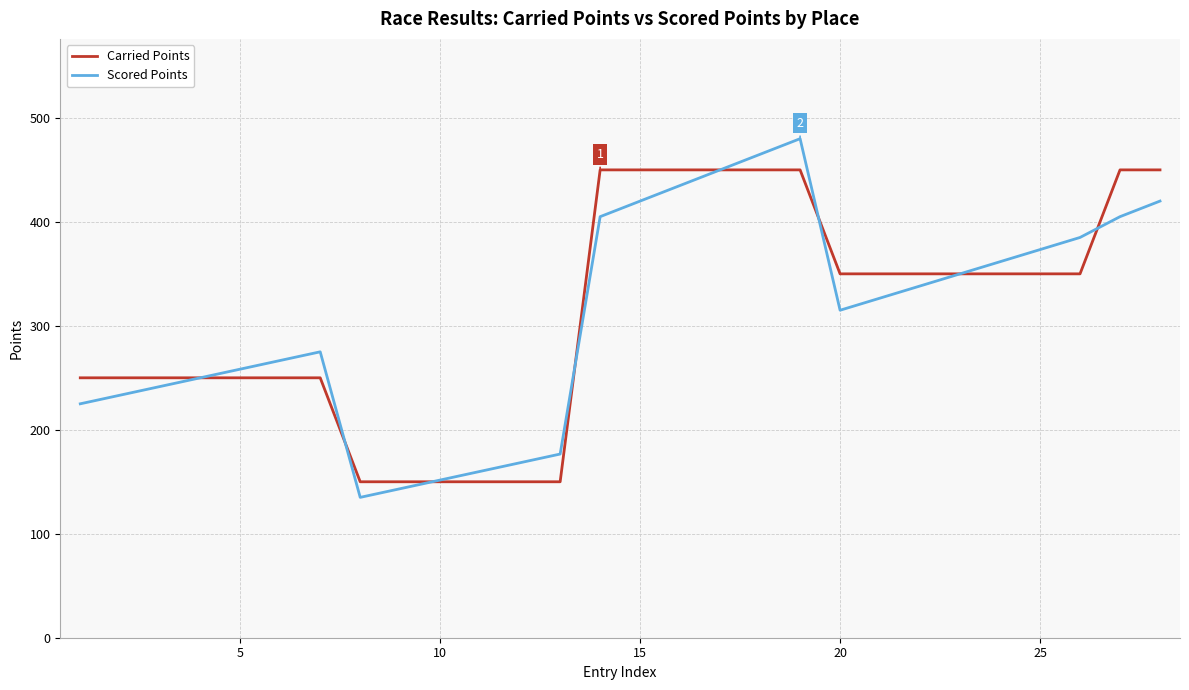

What is the smallest value displayed?

135.0